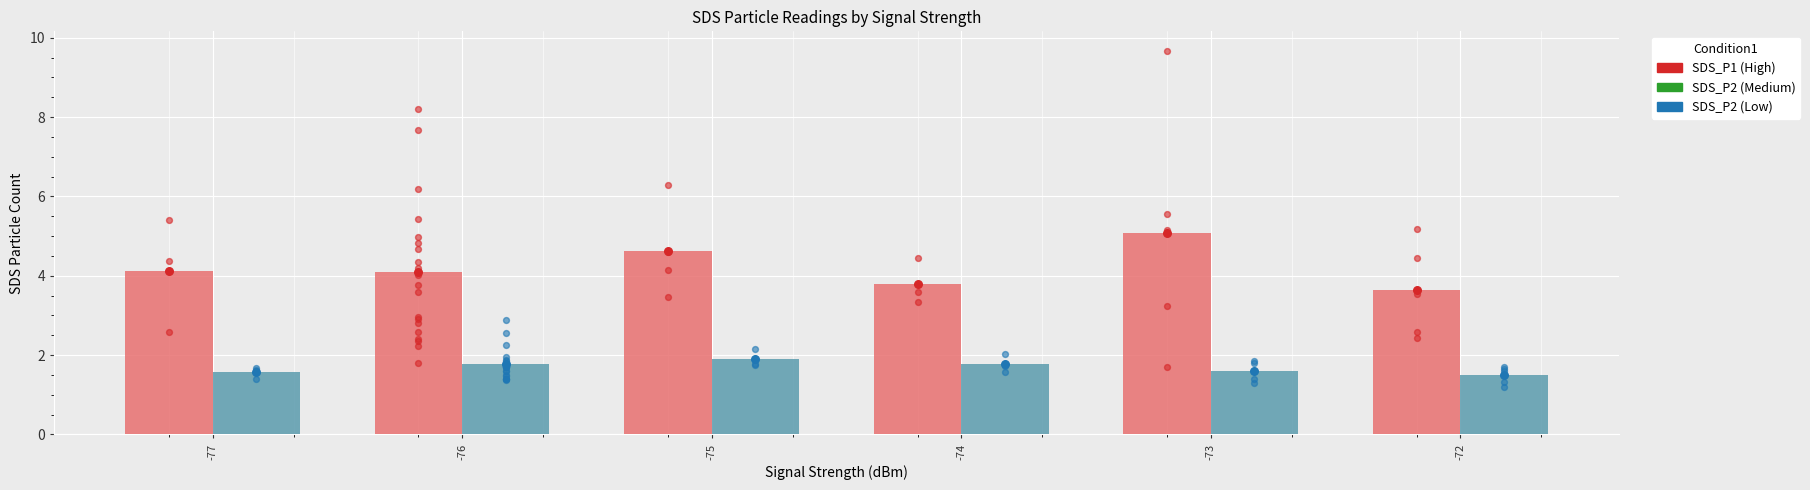

What are all the series names shown in the legend?

SDS_P1, SDS_P2